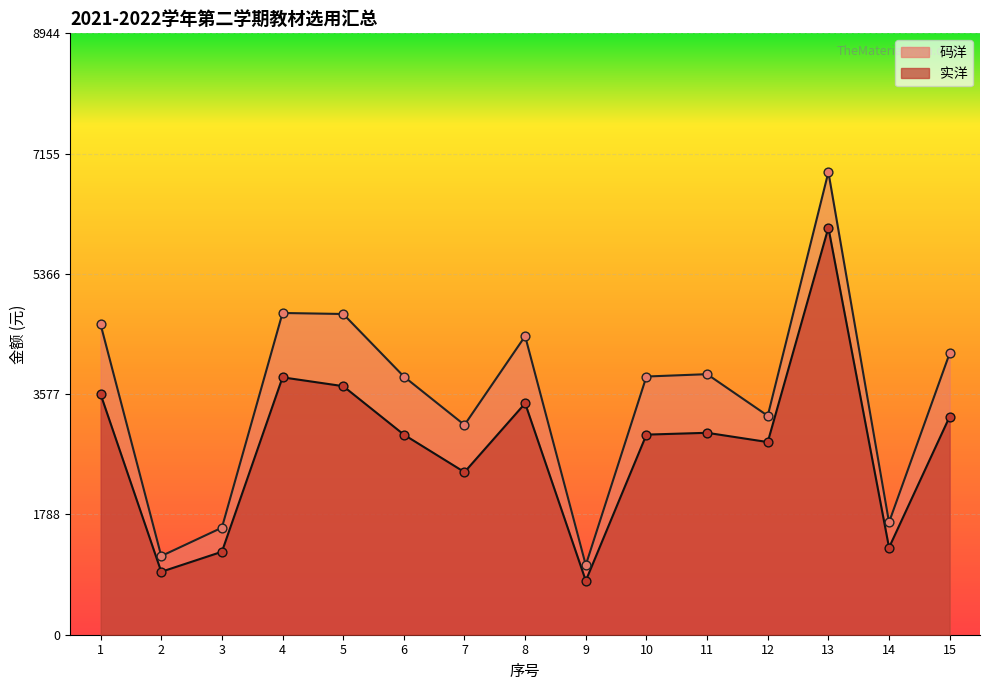

Which series has the largest Y range (max minus min)?

码洋